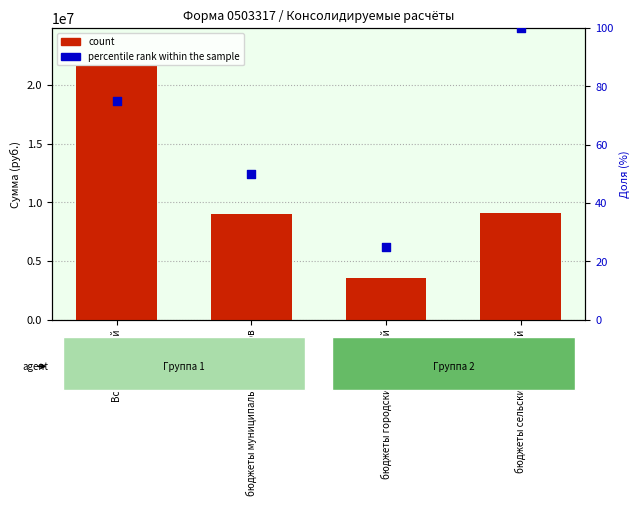

At how many categories does at least one series exceed 21495005?

1